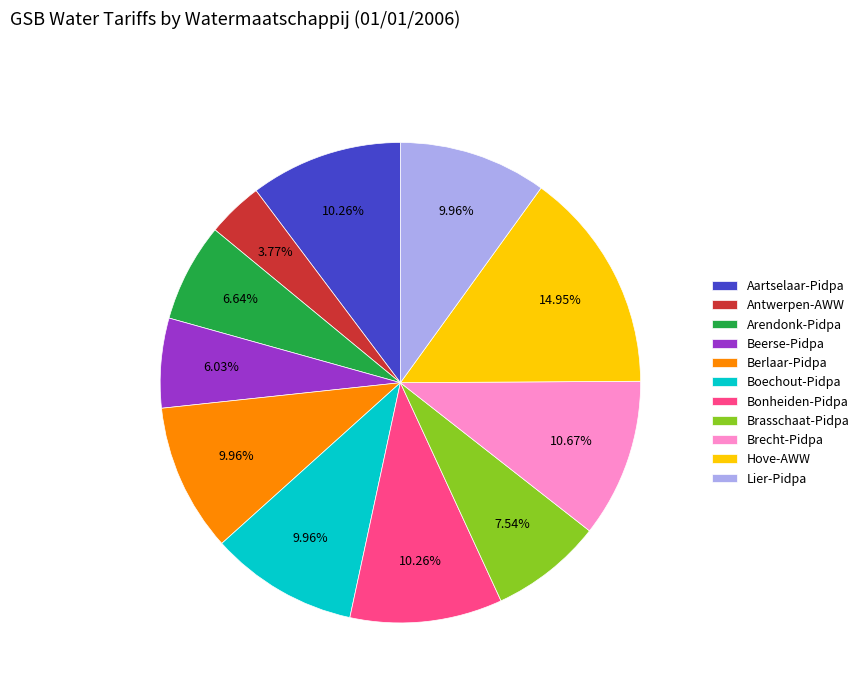

How many segments does this pie chart have?

11